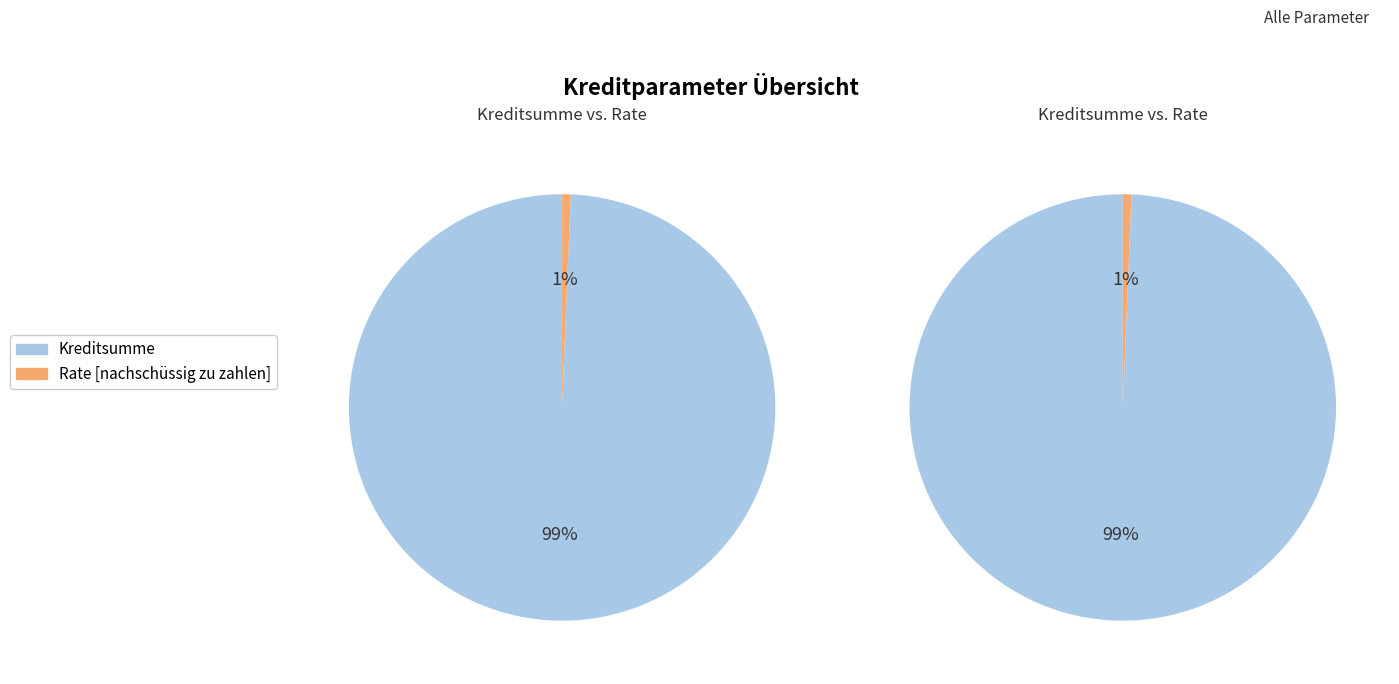

Which category accounts for the majority?

Kreditsumme